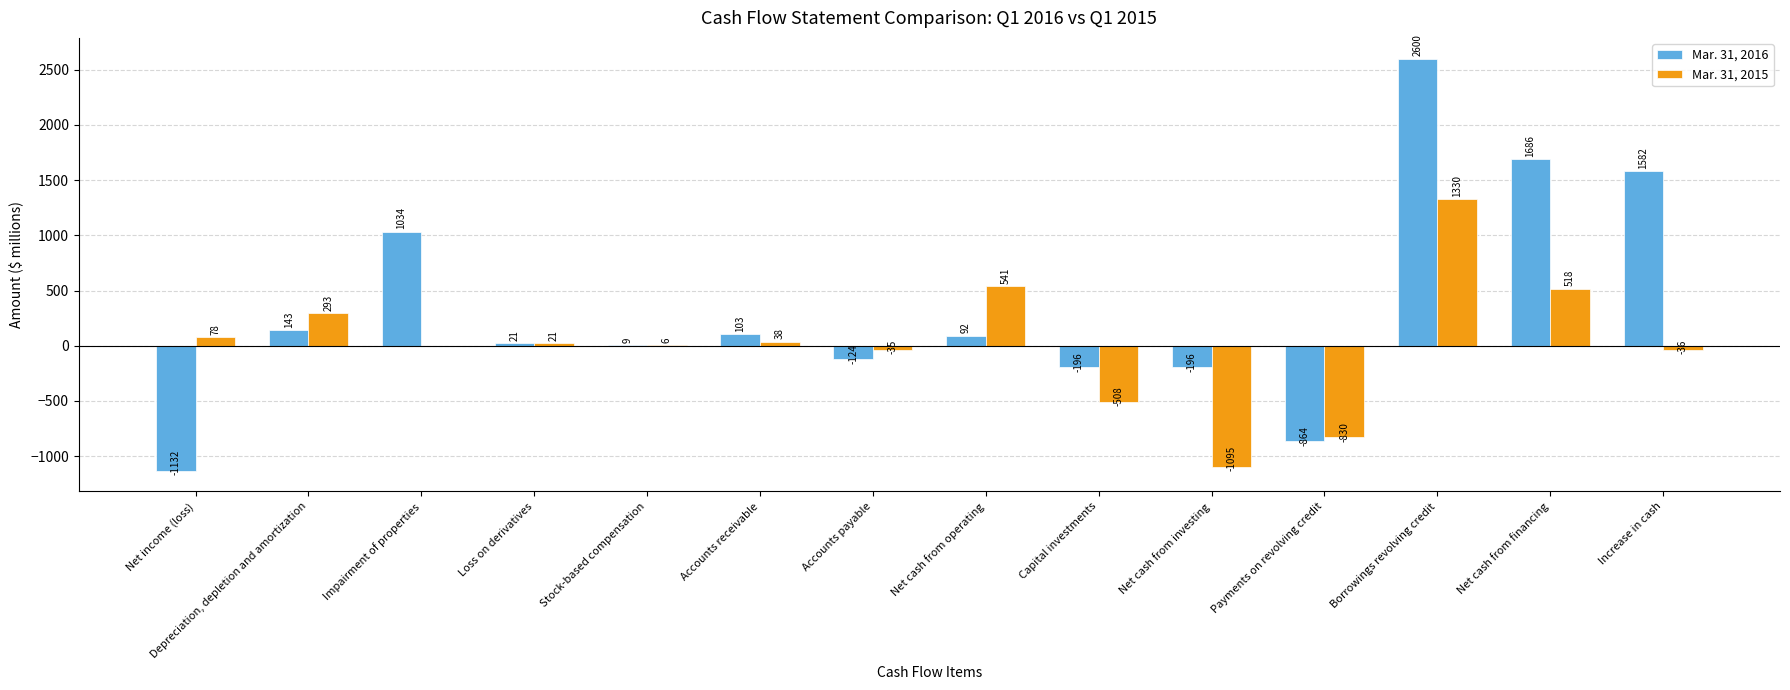

Is the value of Mar. 31, 2015 at Stock-based compensation greater than the value of Mar. 31, 2016 at Increase in cash?

No